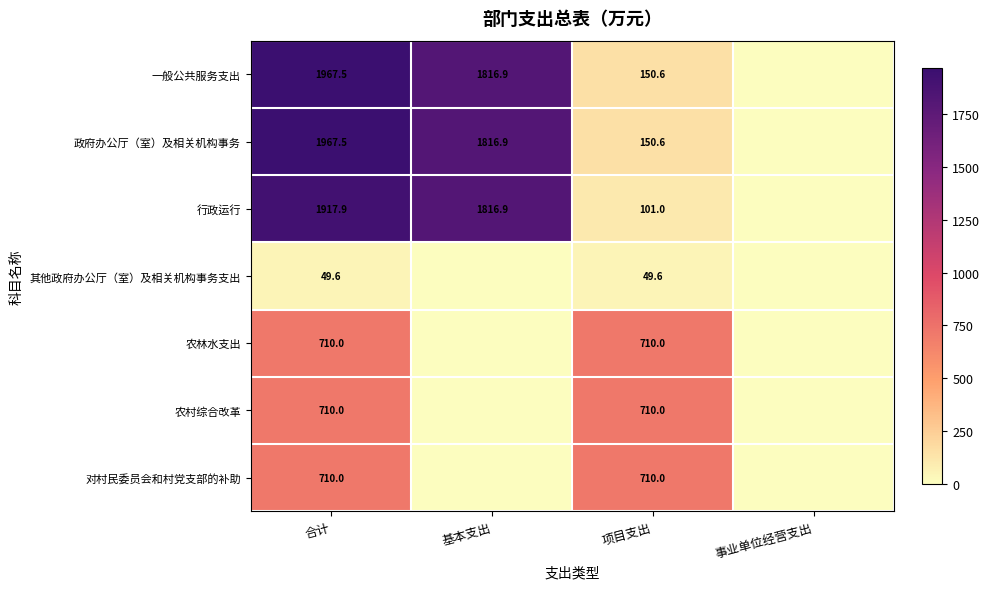

At which category is the sum across all series the highest?

合计